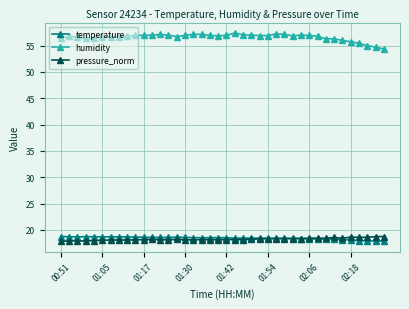

What is the value of the pressure_norm point at the 9th from the left?

18.1